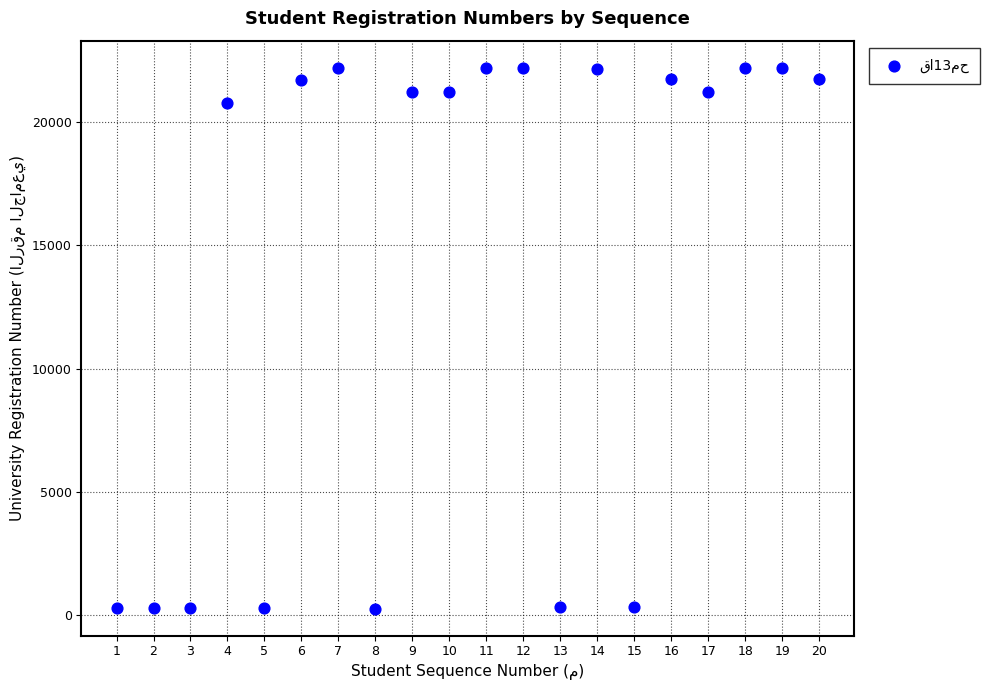

What Y value in the scatter plot is closest to 11233?

20746